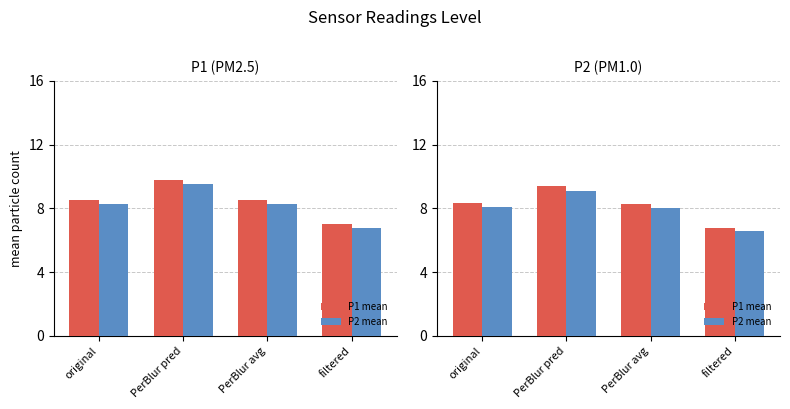

What is the sum of the P1 mean values at PerBlur pred and PerBlur avg?

17.7